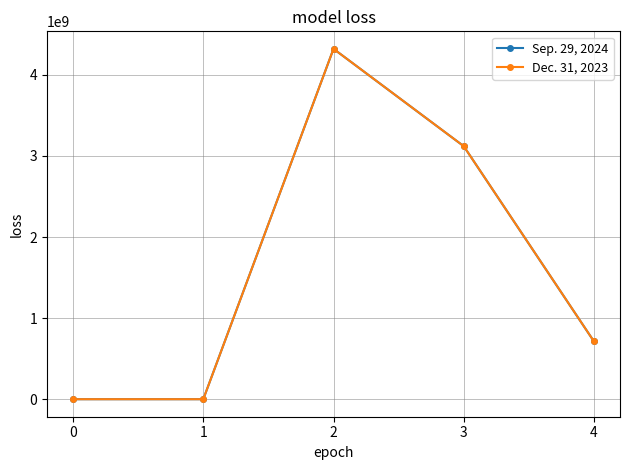

At which category does Dec. 31, 2023 reach its first local peak?

2